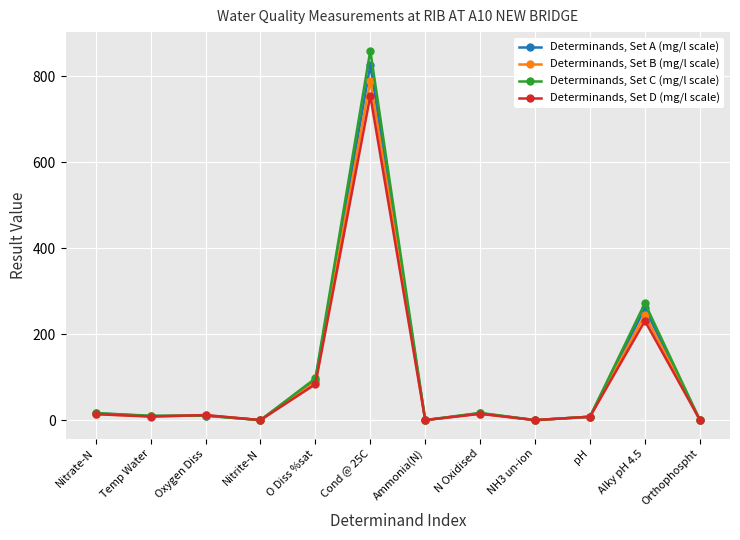

At which label is Determinands, Set B (mg/l scale) closest to 395?

Alky pH 4.5